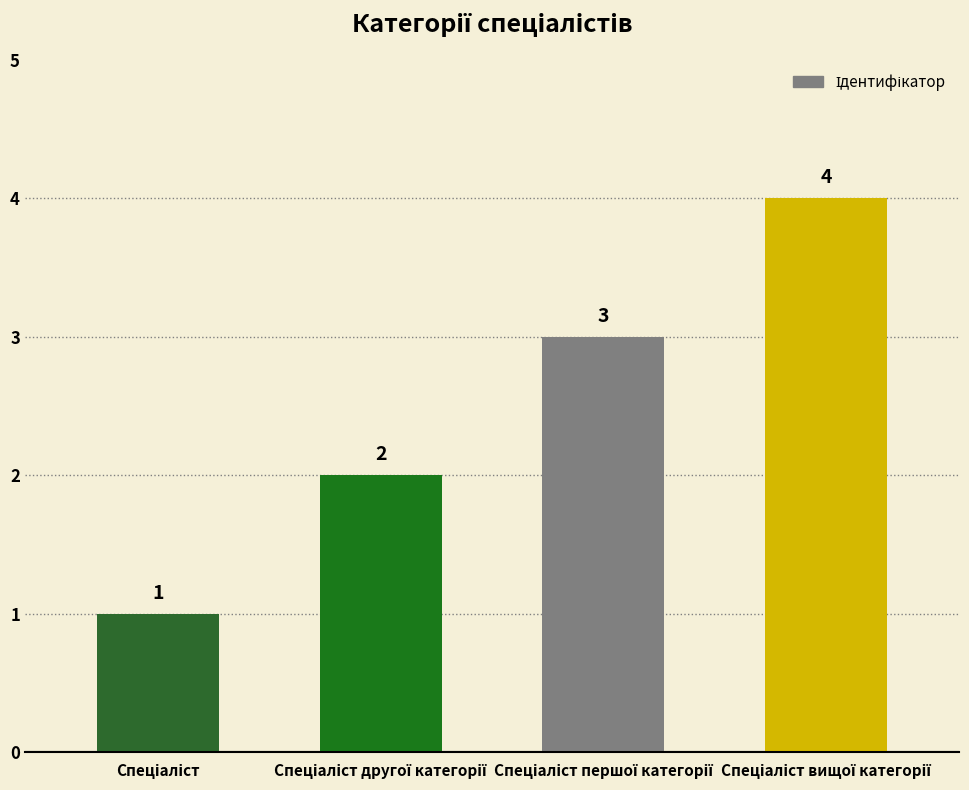

What is the greatest value displayed?

4